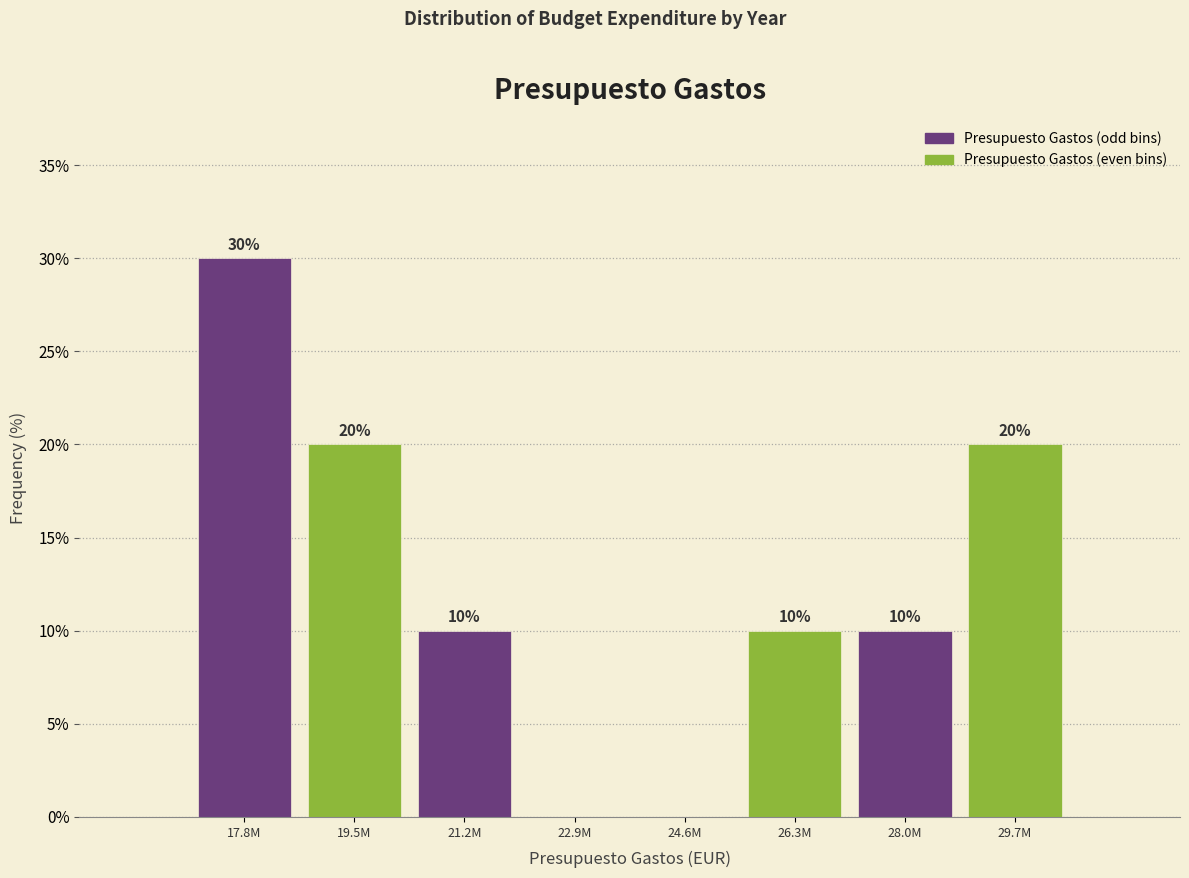

Reading left to right, transcribe all the data shown in this chart.

17.8M=30	19.5M=20	21.2M=10	22.9M=0	24.6M=0	26.3M=10	28.0M=10	29.7M=20